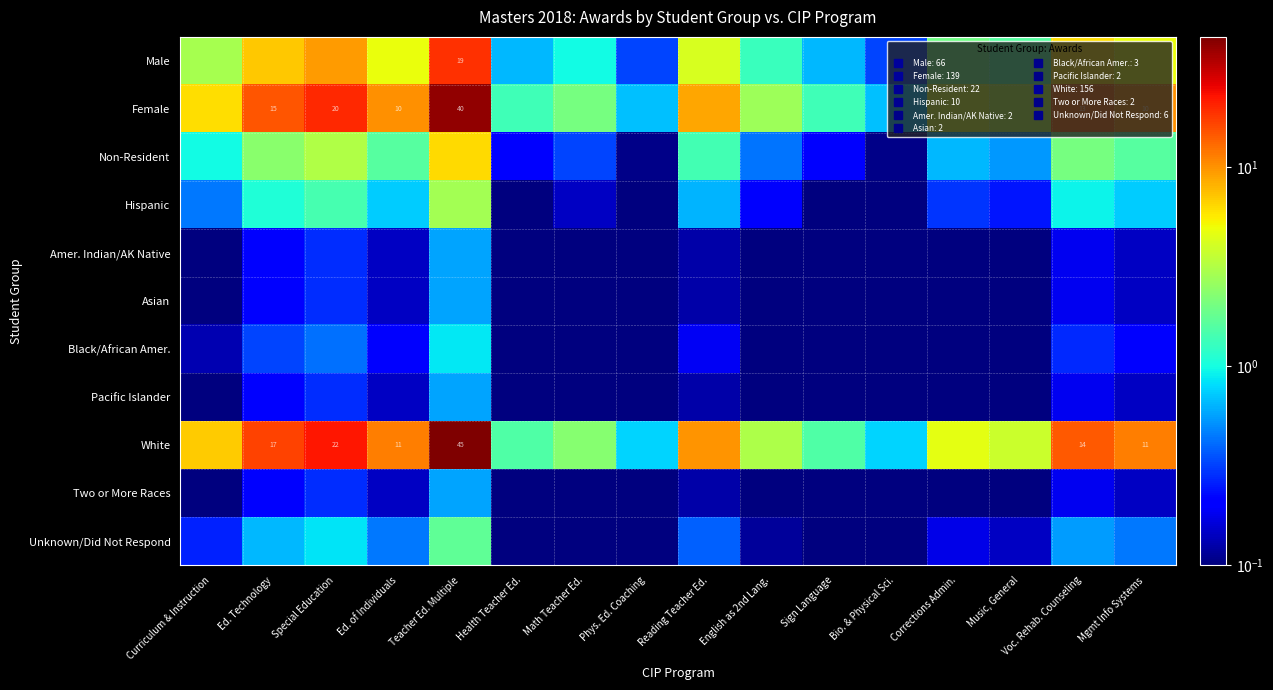

Which label corresponds to the smallest value in the chart?

Phys. Ed. Coaching